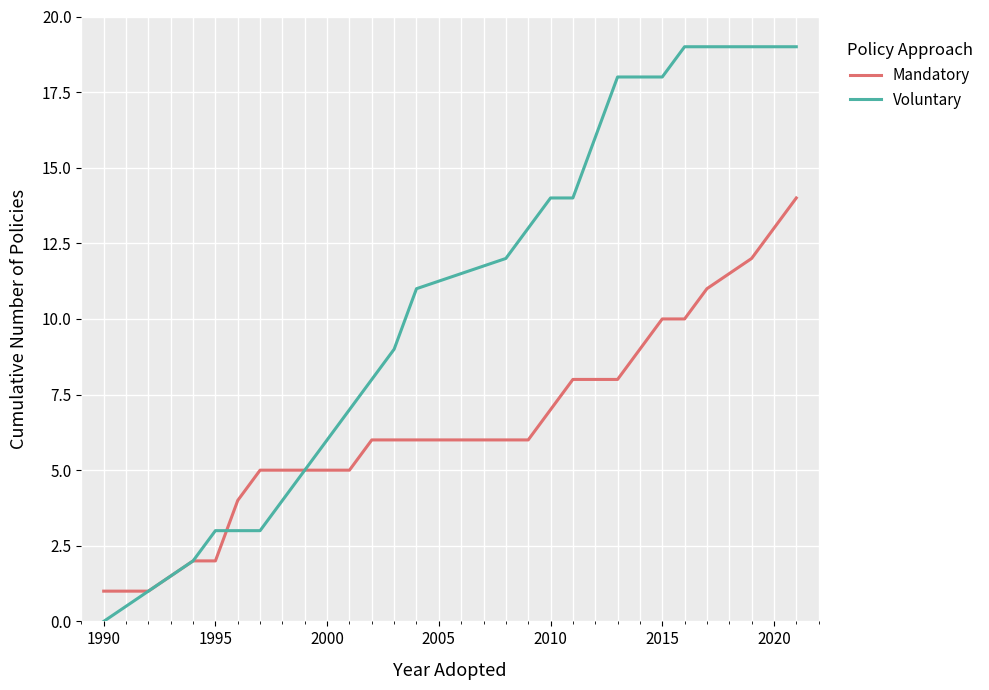

Which series has the widest spread of values?

Voluntary